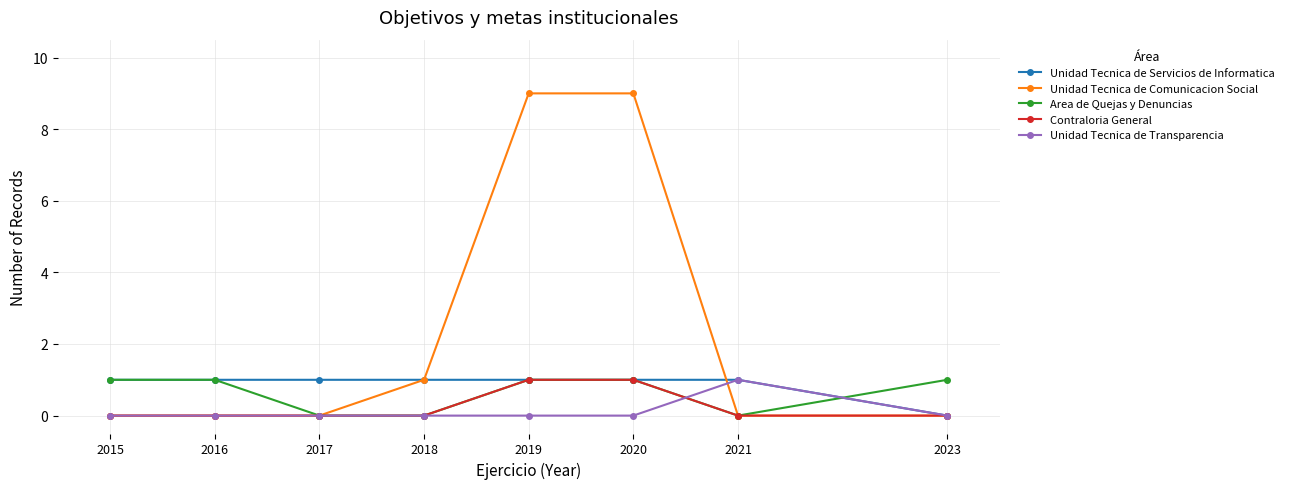

At which label is Unidad Tecnica de Servicios de Informatica closest to 0?

2023